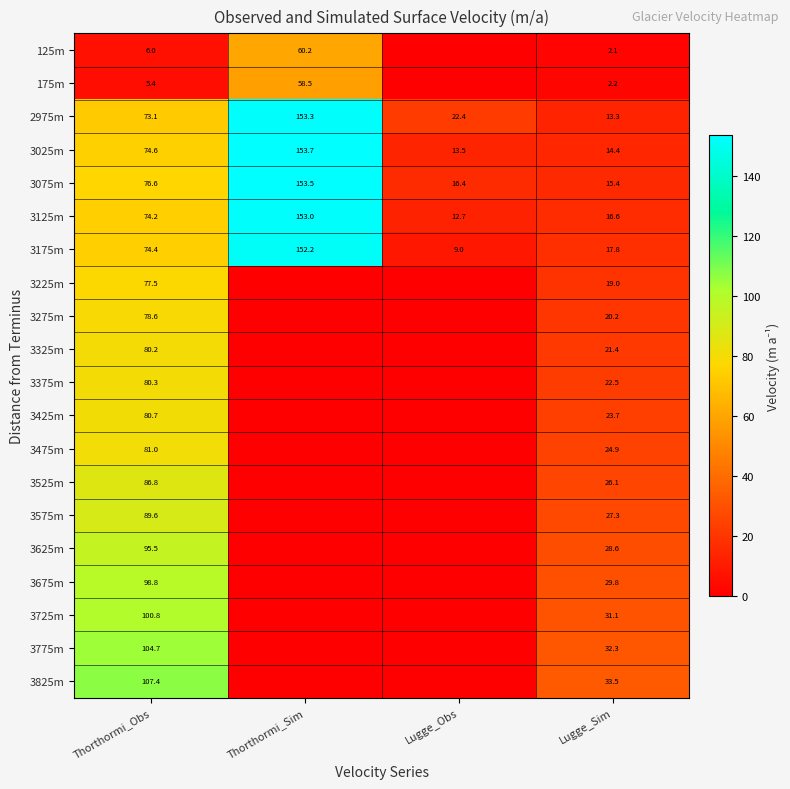

Which category has the highest value in the 2975m series?

Thorthormi_Sim